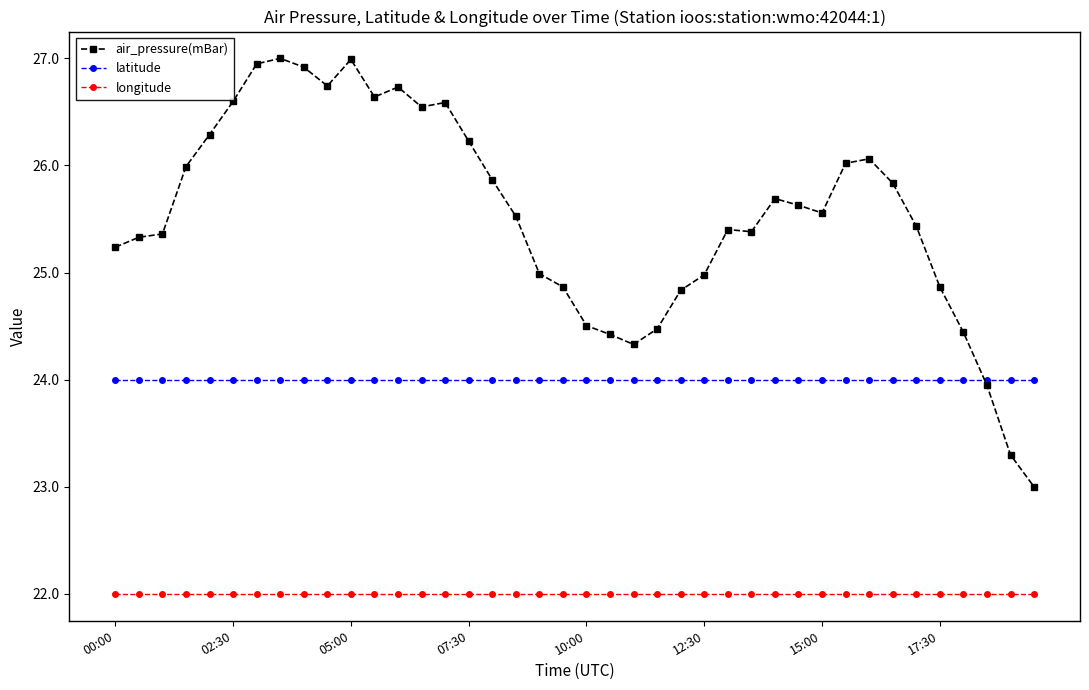

Reading right to left, extract all data points from this chart.

air_pressure(mBar): 23.0	23.3	23.9	24.4	24.9	25.4	25.8	26.1	26.0	25.6	25.6	25.7	25.4	25.4	25.0	24.8	24.5	24.3	24.4	24.5	24.9	25.0	25.5	25.9	26.2	26.6	26.5	26.7	26.6	27.0	26.7	26.9	27.0	26.9	26.6	26.3	26.0	25.4	25.3	25.2
latitude: 24.0	24.0	24.0	24.0	24.0	24.0	24.0	24.0	24.0	24.0	24.0	24.0	24.0	24.0	24.0	24.0	24.0	24.0	24.0	24.0	24.0	24.0	24.0	24.0	24.0	24.0	24.0	24.0	24.0	24.0	24.0	24.0	24.0	24.0	24.0	24.0	24.0	24.0	24.0	24.0
longitude: 22.0	22.0	22.0	22.0	22.0	22.0	22.0	22.0	22.0	22.0	22.0	22.0	22.0	22.0	22.0	22.0	22.0	22.0	22.0	22.0	22.0	22.0	22.0	22.0	22.0	22.0	22.0	22.0	22.0	22.0	22.0	22.0	22.0	22.0	22.0	22.0	22.0	22.0	22.0	22.0